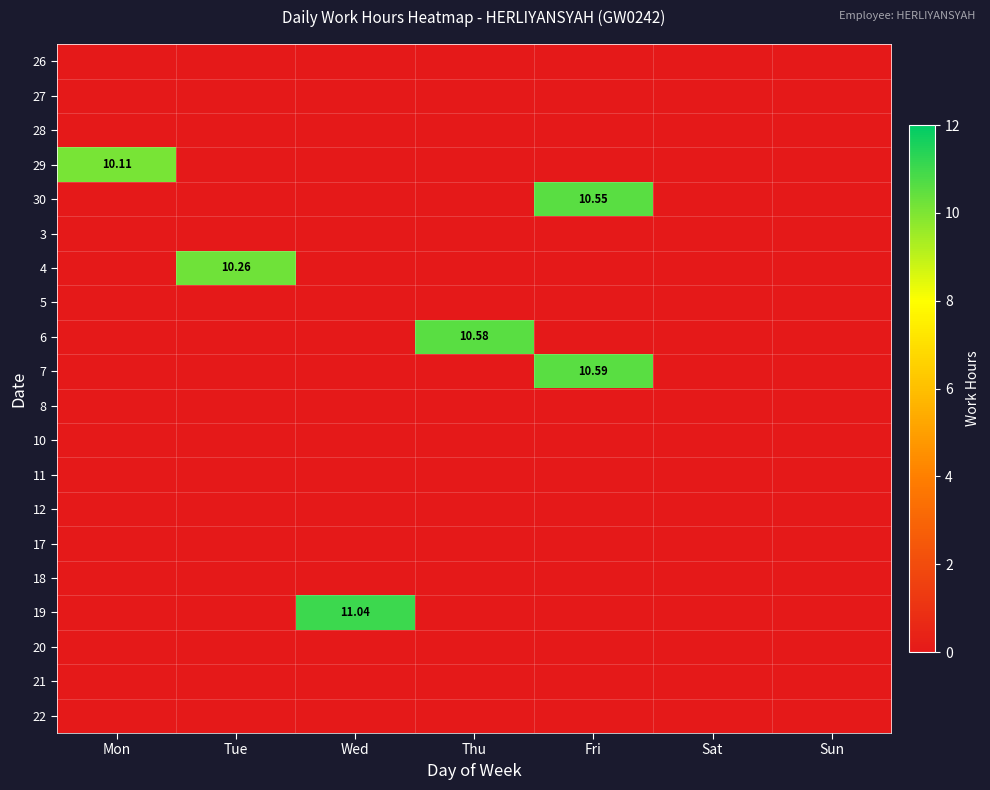

What is the difference between the highest and lowest values at Wed?

11.0